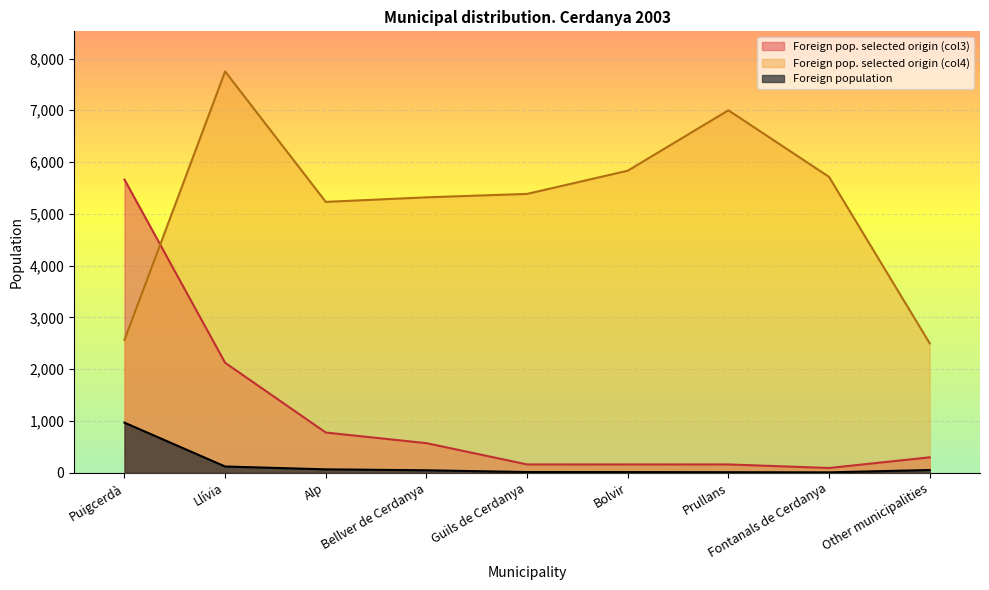

Which series has the largest total across all categories?

Foreign pop. selected origin (col4)